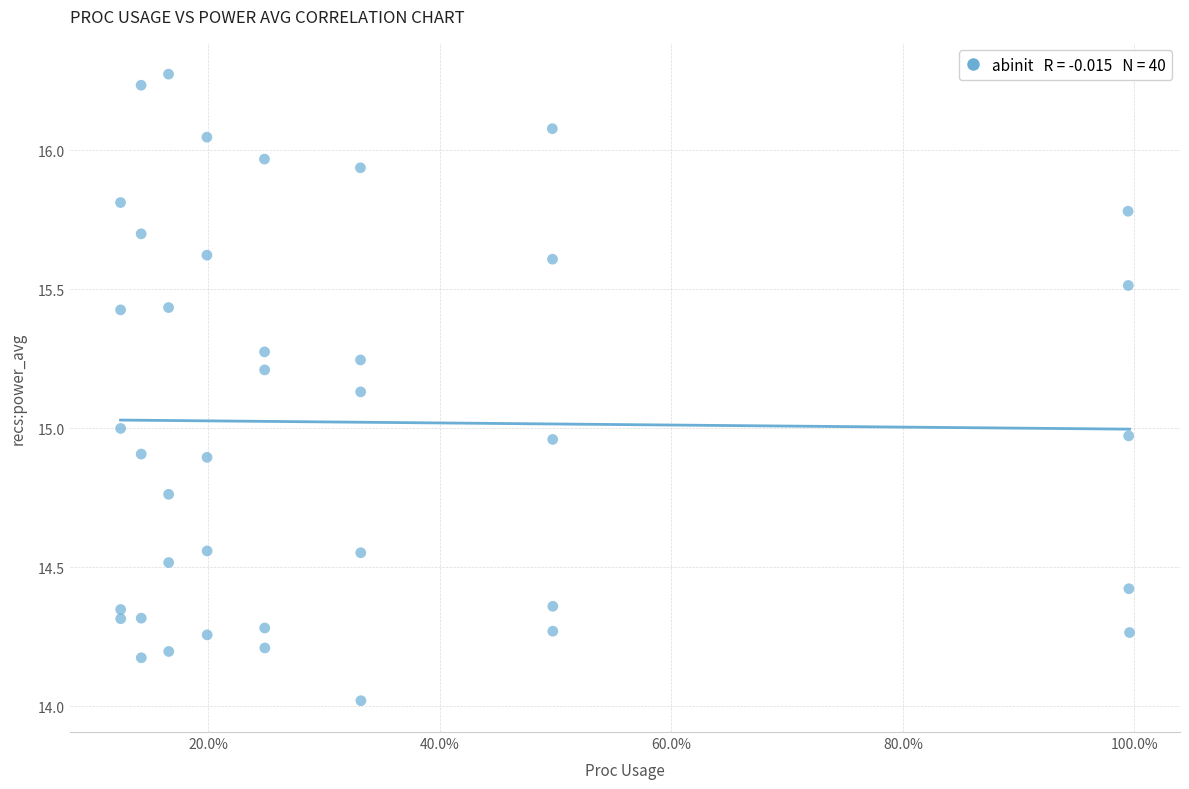

What is the range of X values (max minus min)?

0.9